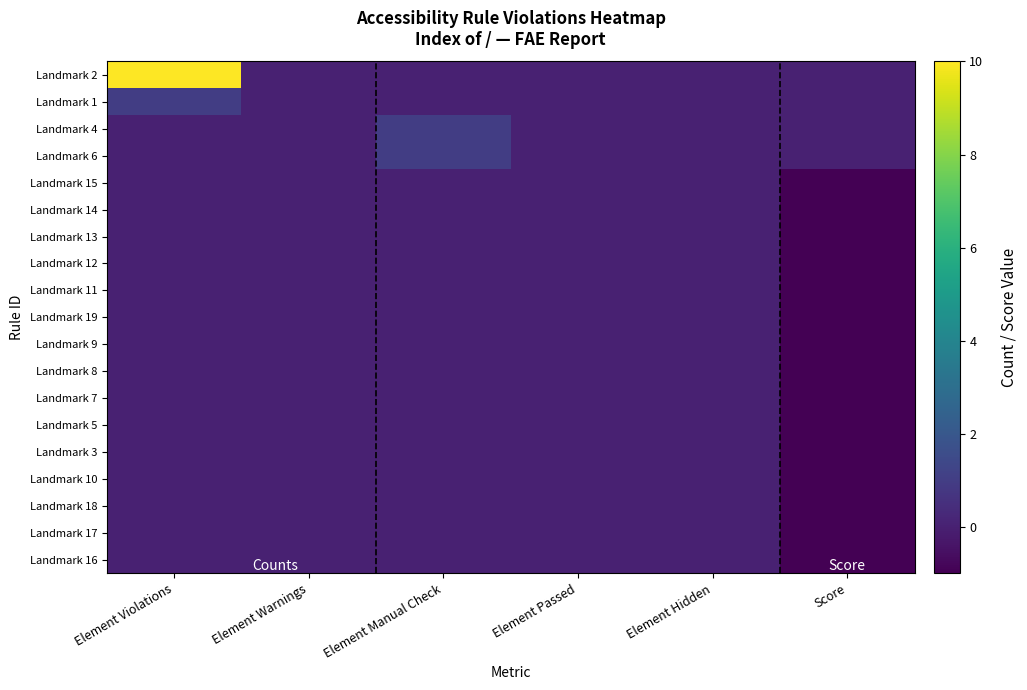

Reading right to left, list all the values displayed in this chart.

Landmark 2: Score=0	Element Hidden=0	Element Passed=0	Element Manual Check=0	Element Warnings=0	Element Violations=10
Landmark 1: Score=0	Element Hidden=0	Element Passed=0	Element Manual Check=0	Element Warnings=0	Element Violations=1
Landmark 4: Score=0	Element Hidden=0	Element Passed=0	Element Manual Check=1	Element Warnings=0	Element Violations=0
Landmark 6: Score=0	Element Hidden=0	Element Passed=0	Element Manual Check=1	Element Warnings=0	Element Violations=0
Landmark 15: Score=-1	Element Hidden=0	Element Passed=0	Element Manual Check=0	Element Warnings=0	Element Violations=0
Landmark 14: Score=-1	Element Hidden=0	Element Passed=0	Element Manual Check=0	Element Warnings=0	Element Violations=0
Landmark 13: Score=-1	Element Hidden=0	Element Passed=0	Element Manual Check=0	Element Warnings=0	Element Violations=0
Landmark 12: Score=-1	Element Hidden=0	Element Passed=0	Element Manual Check=0	Element Warnings=0	Element Violations=0
Landmark 11: Score=-1	Element Hidden=0	Element Passed=0	Element Manual Check=0	Element Warnings=0	Element Violations=0
Landmark 19: Score=-1	Element Hidden=0	Element Passed=0	Element Manual Check=0	Element Warnings=0	Element Violations=0
Landmark 9: Score=-1	Element Hidden=0	Element Passed=0	Element Manual Check=0	Element Warnings=0	Element Violations=0
Landmark 8: Score=-1	Element Hidden=0	Element Passed=0	Element Manual Check=0	Element Warnings=0	Element Violations=0
Landmark 7: Score=-1	Element Hidden=0	Element Passed=0	Element Manual Check=0	Element Warnings=0	Element Violations=0
Landmark 5: Score=-1	Element Hidden=0	Element Passed=0	Element Manual Check=0	Element Warnings=0	Element Violations=0
Landmark 3: Score=-1	Element Hidden=0	Element Passed=0	Element Manual Check=0	Element Warnings=0	Element Violations=0
Landmark 10: Score=-1	Element Hidden=0	Element Passed=0	Element Manual Check=0	Element Warnings=0	Element Violations=0
Landmark 18: Score=-1	Element Hidden=0	Element Passed=0	Element Manual Check=0	Element Warnings=0	Element Violations=0
Landmark 17: Score=-1	Element Hidden=0	Element Passed=0	Element Manual Check=0	Element Warnings=0	Element Violations=0
Landmark 16: Score=-1	Element Hidden=0	Element Passed=0	Element Manual Check=0	Element Warnings=0	Element Violations=0